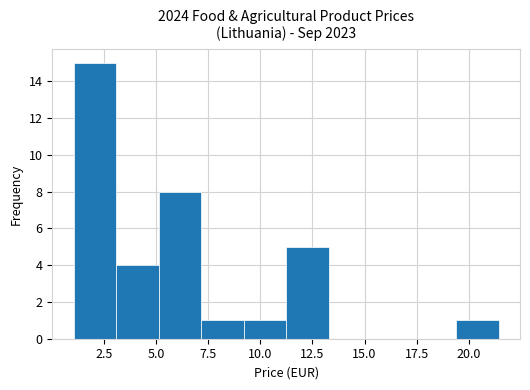

How tall is the bar that spans 19.5 to 21.5 on the x-axis? Neither the bar edges nor the heights are printed on the chart, so give them approximately, as read against the axes.

1